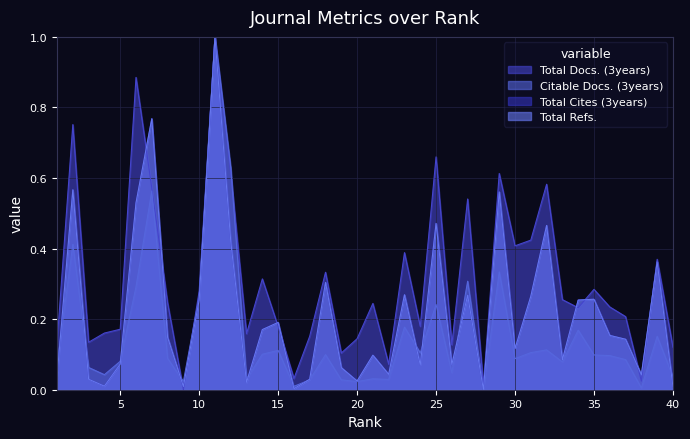

Is it true that Total Cites (3years) equals 0.0 at 13?

False